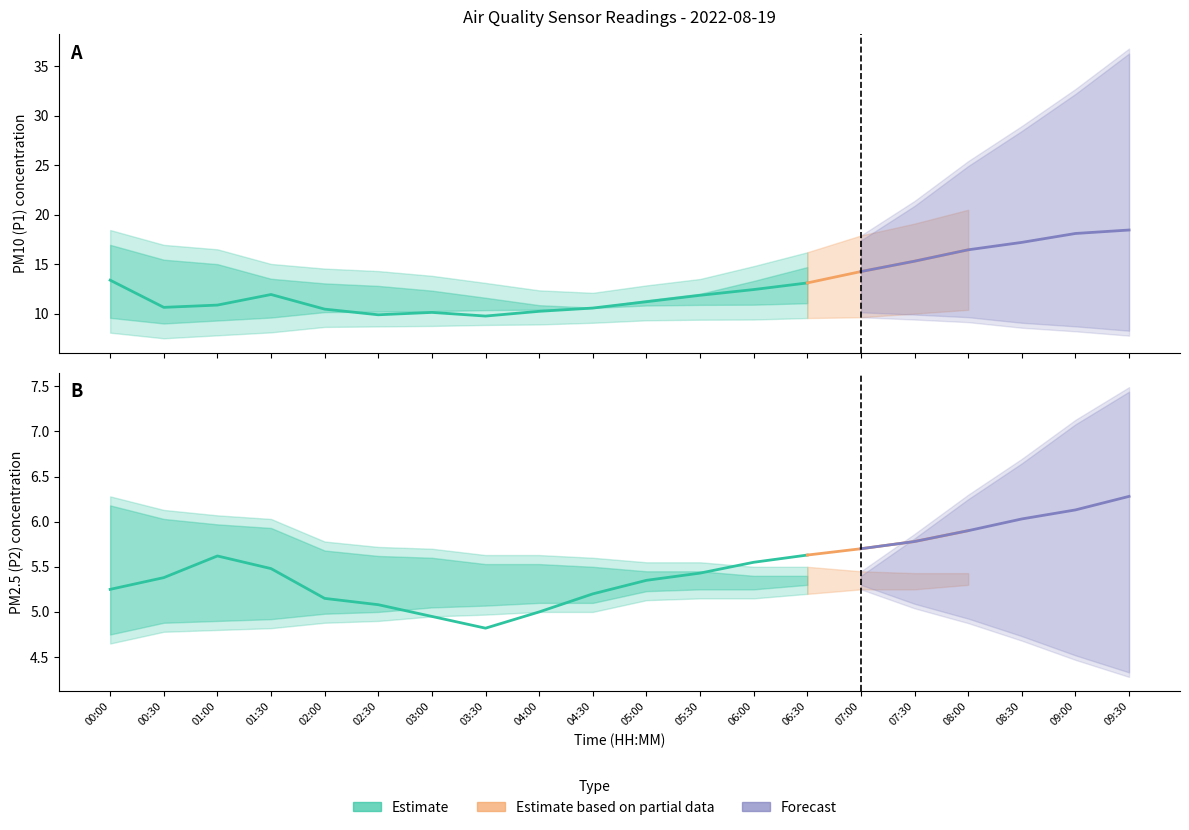

Which has a higher value, 08:30 or 06:00?

08:30